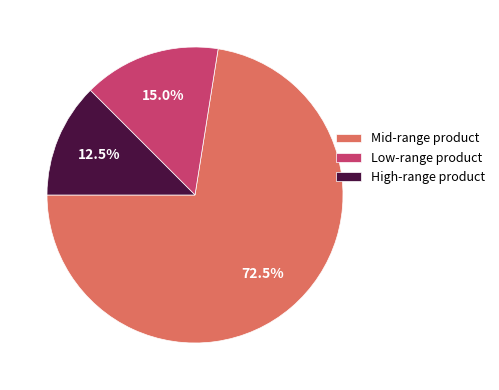

How many slices are in this pie chart?

3